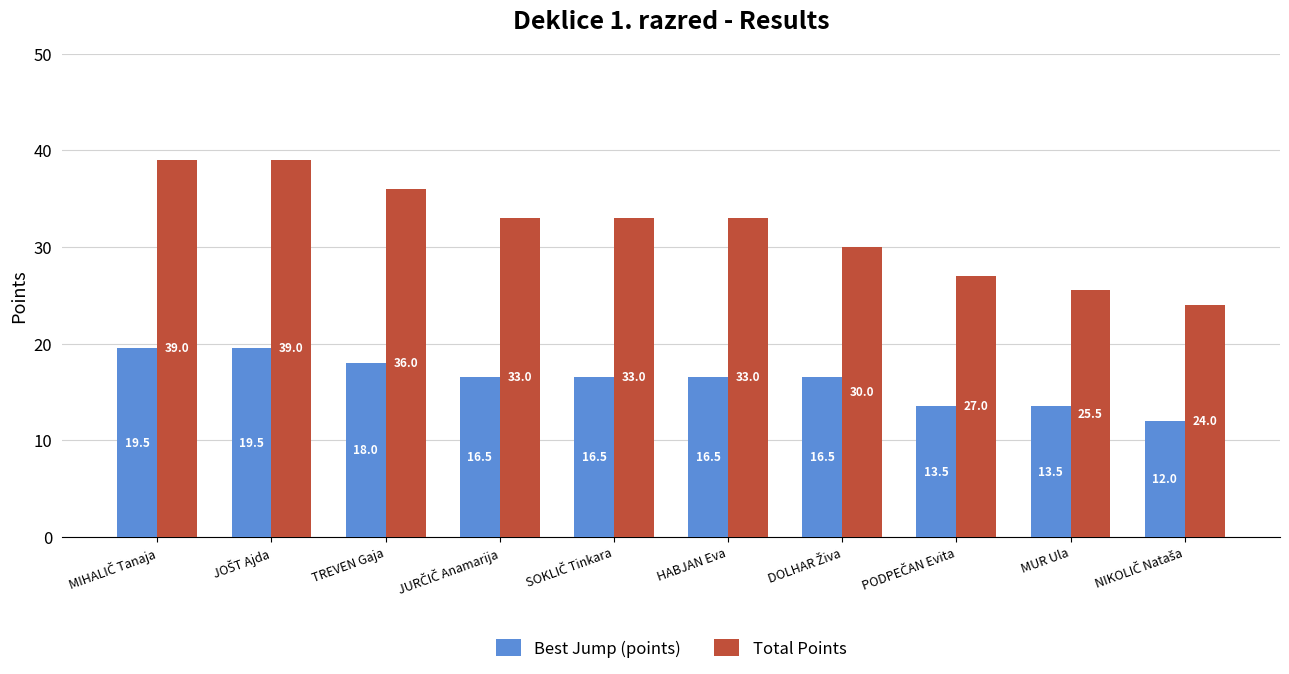

What is the maximum value for Best Jump (points)?

19.5